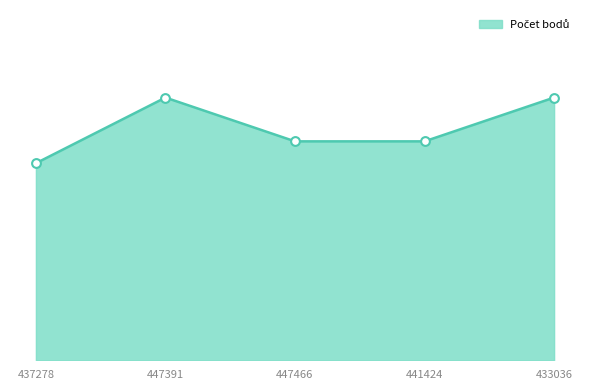

Does the chart have visible grid lines?

No